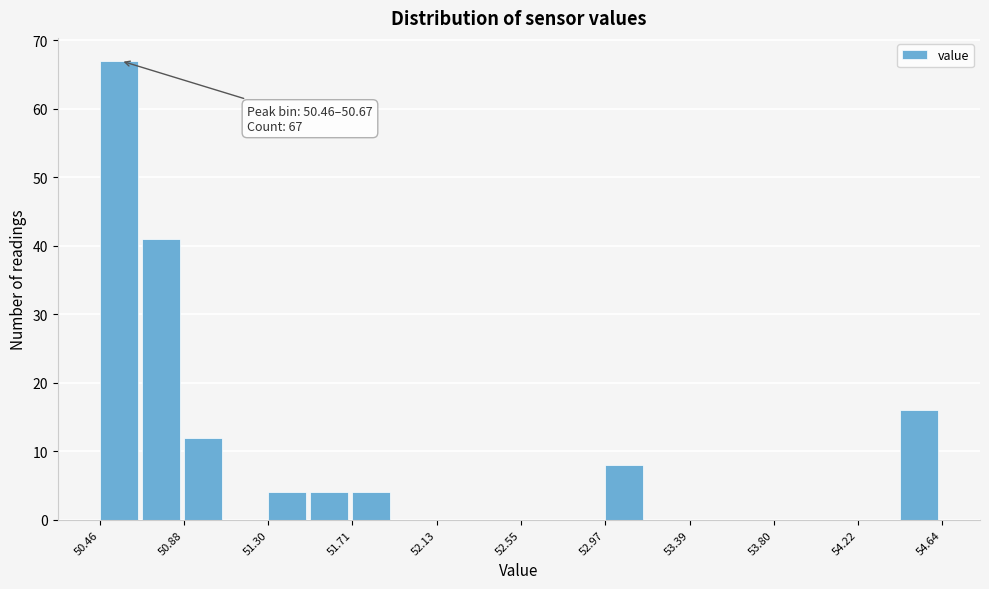

Which range on the x-axis has the tallest bar?

50.45 to 50.65